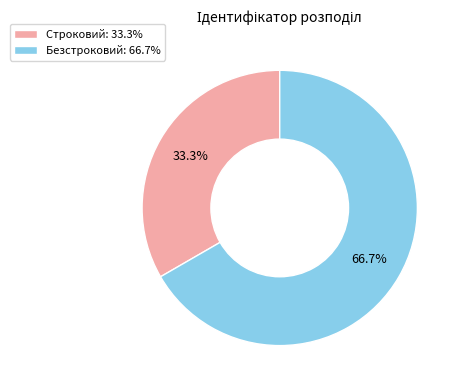

Which has a higher value, Безстроковий or Строковий?

Безстроковий